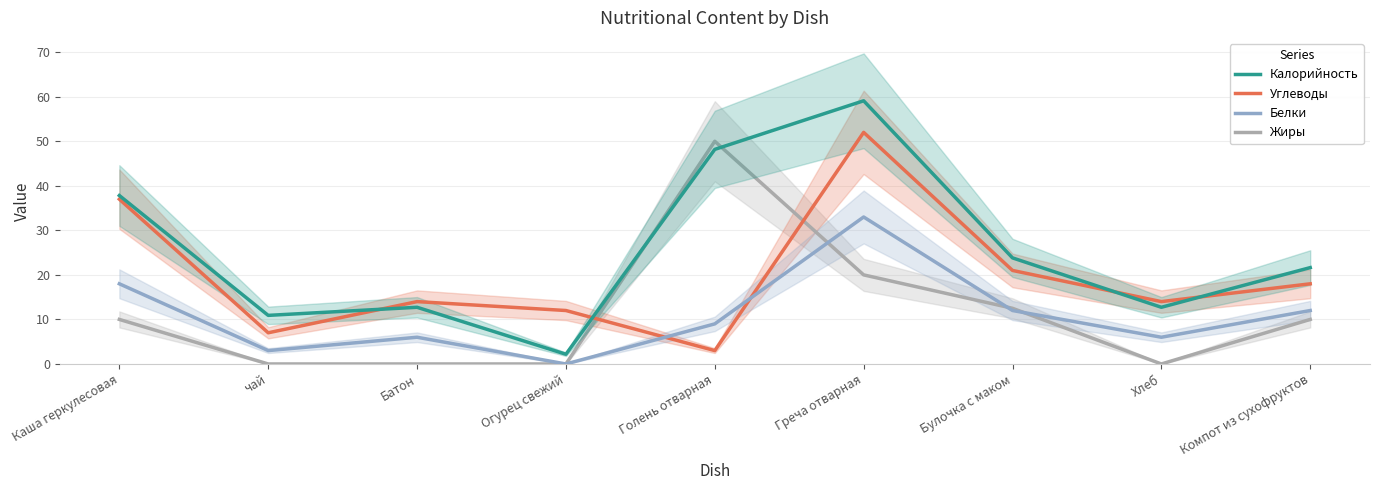

Which series has the largest total across all categories?

Калорийность